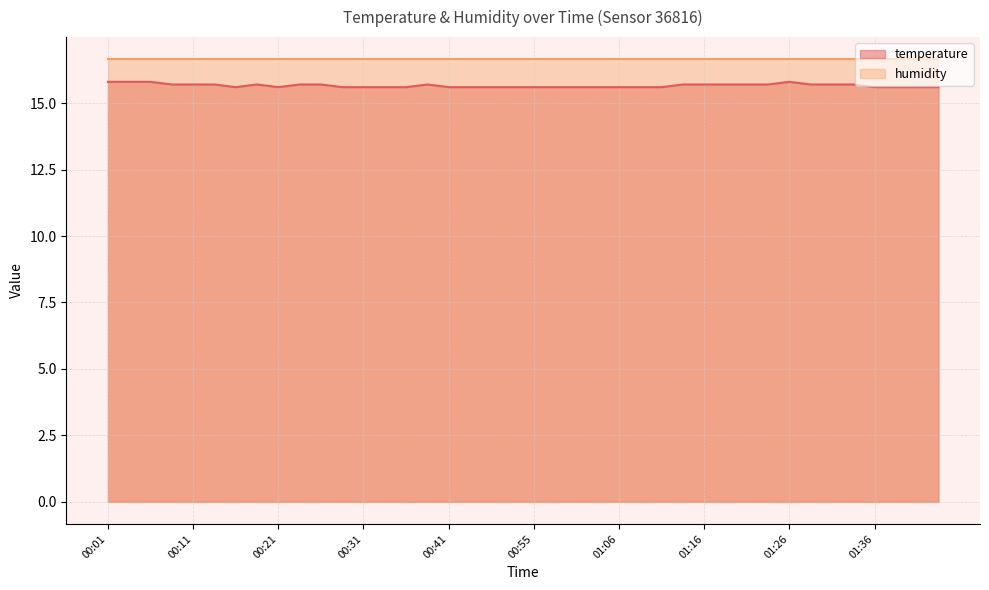

How many distinct data groups are displayed?

2